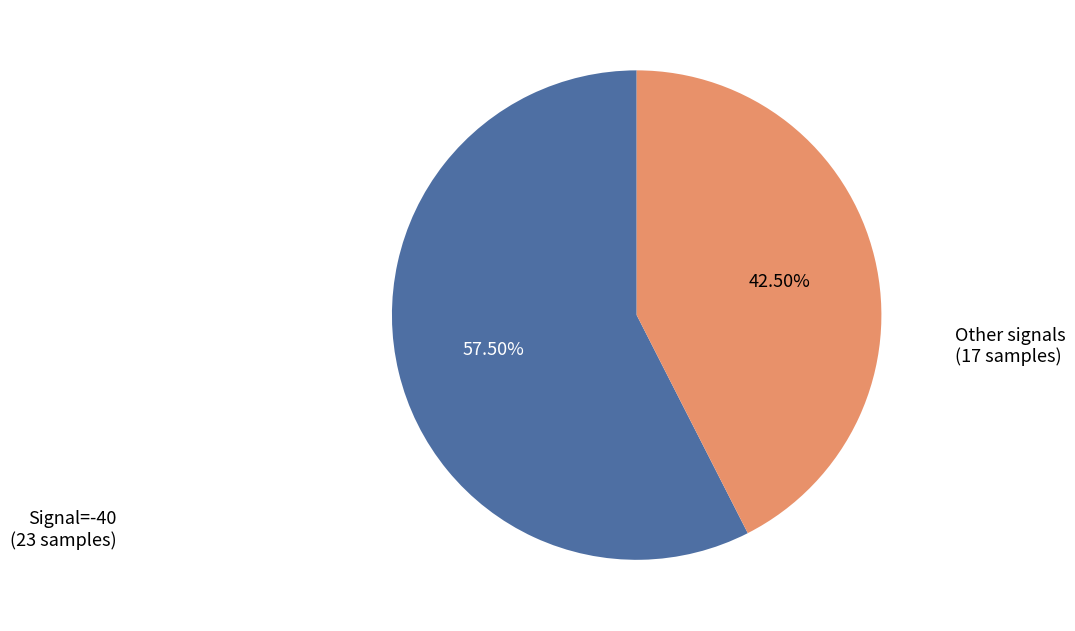

Is there a majority slice in this chart?

Yes